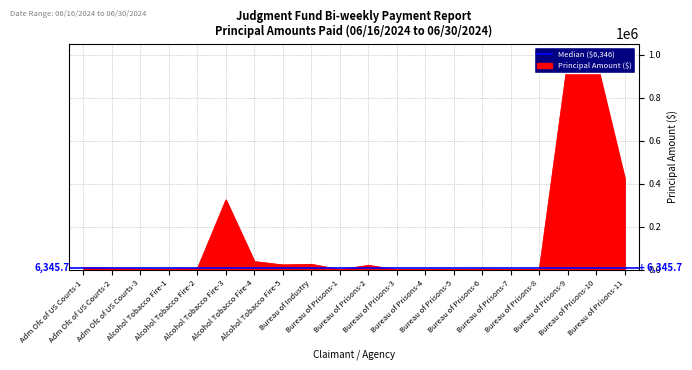

How many data points does each series have?

20